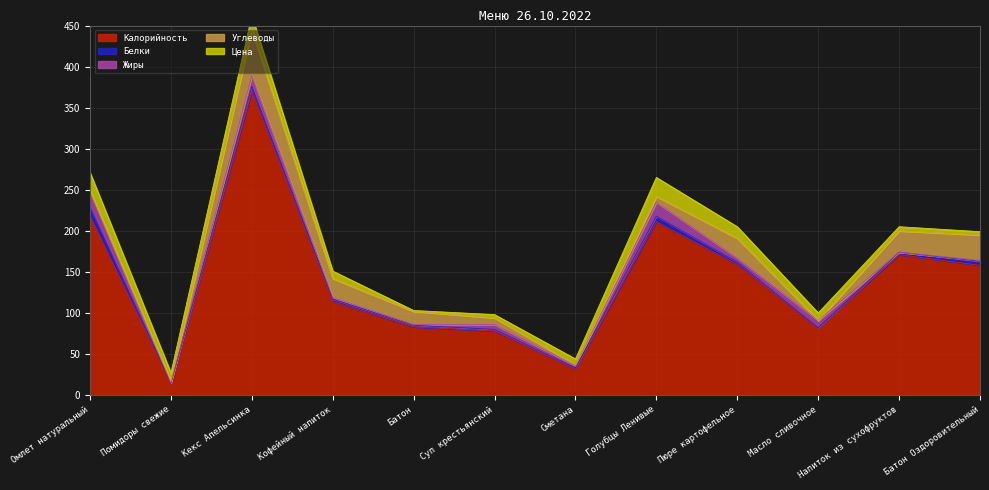

How many series are shown in this chart?

5